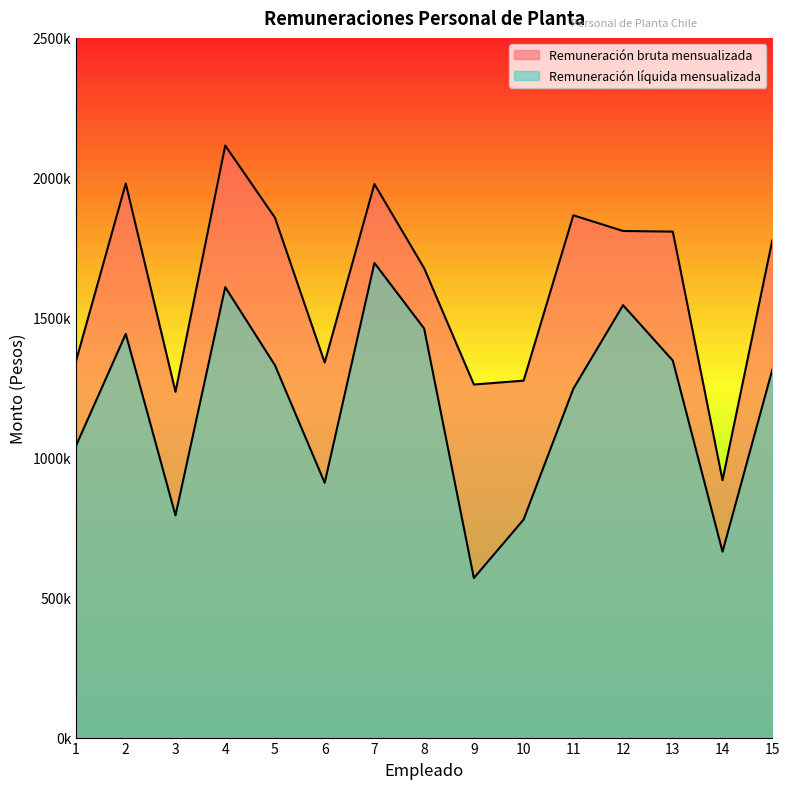

Reading left to right, extract all data points from this chart.

Remuneración bruta mensualizada: 1=1345843	2=1979622	3=1235521	4=2115244	5=1857611	6=1339964	7=1977934	8=1677138	9=1261496	10=1275304	11=1866073	12=1810058	13=1807852	14=919589	15=1775965
Remuneración líquida mensualizada: 1=1042915	2=1442308	3=793802	4=1609372	5=1330274	6=910226	7=1695816	8=1461553	9=569985	10=779001	11=1246425	12=1544970	13=1347180	14=664065	15=1313842